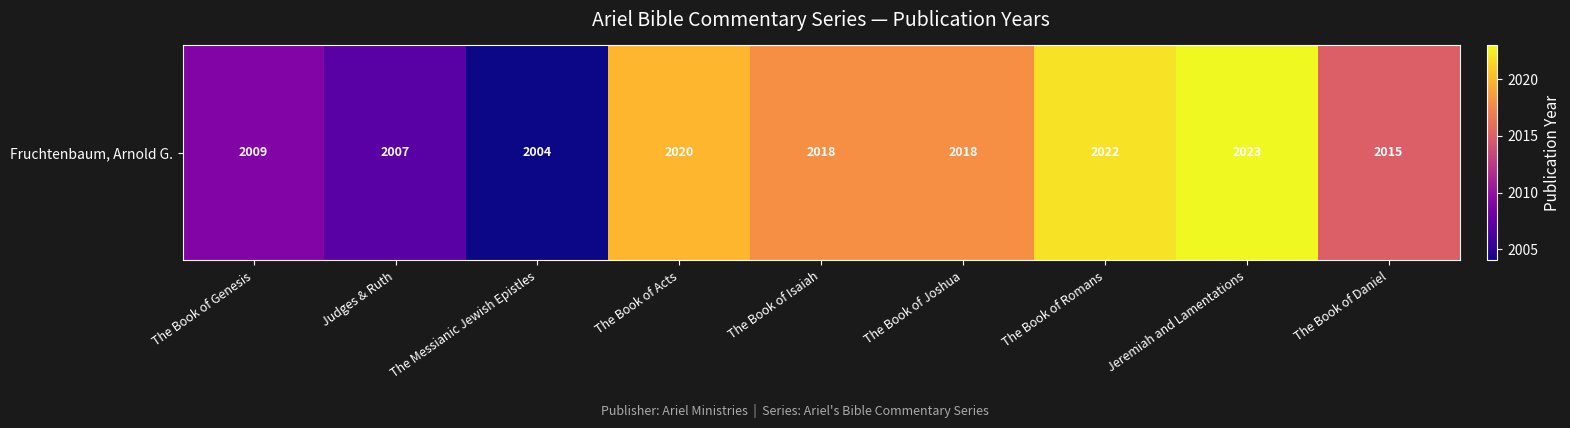

What is the sum of all values?

18136